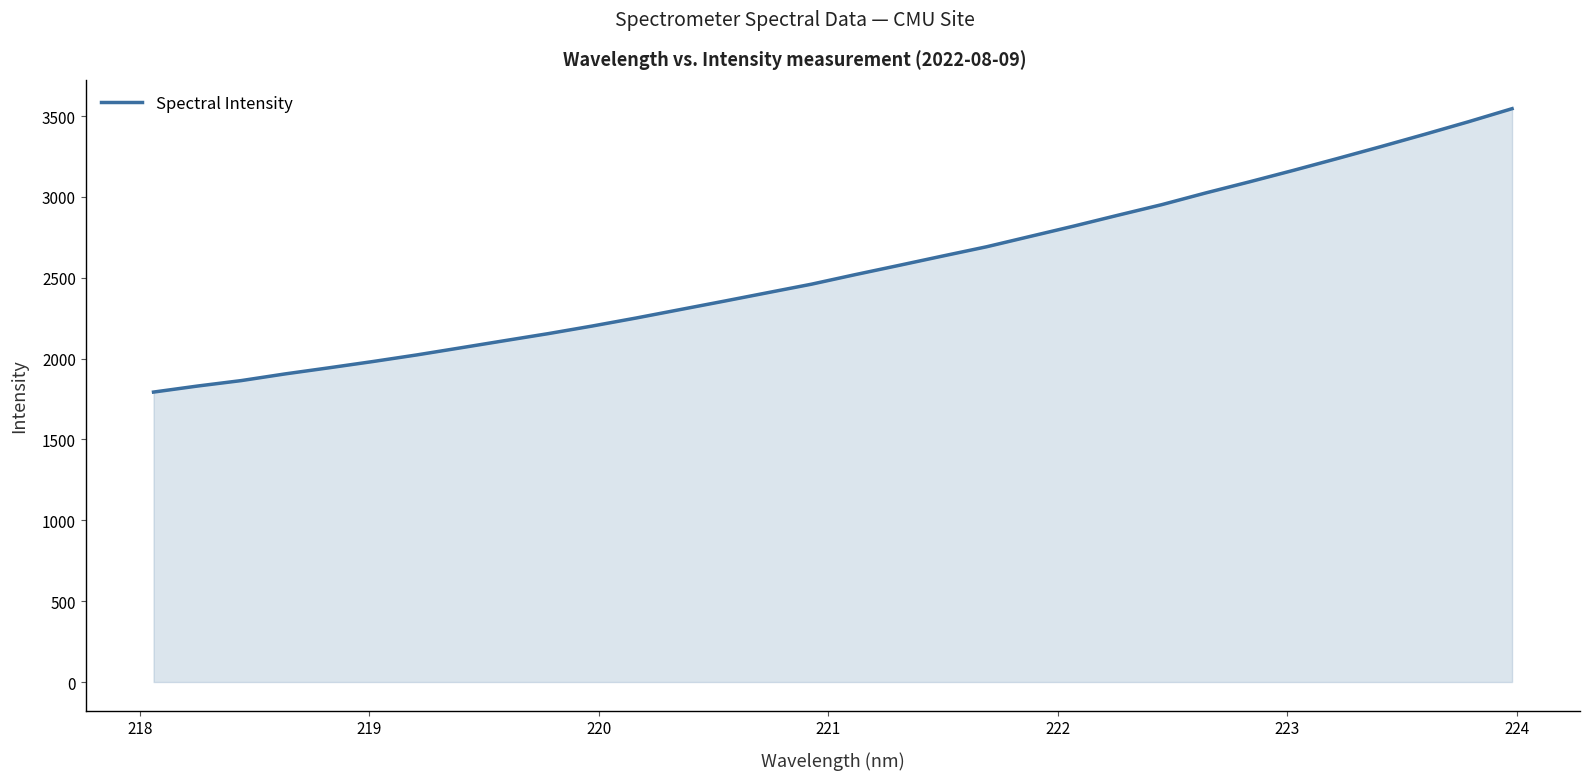

What is the difference between the maximum and minimum values?

1752.6